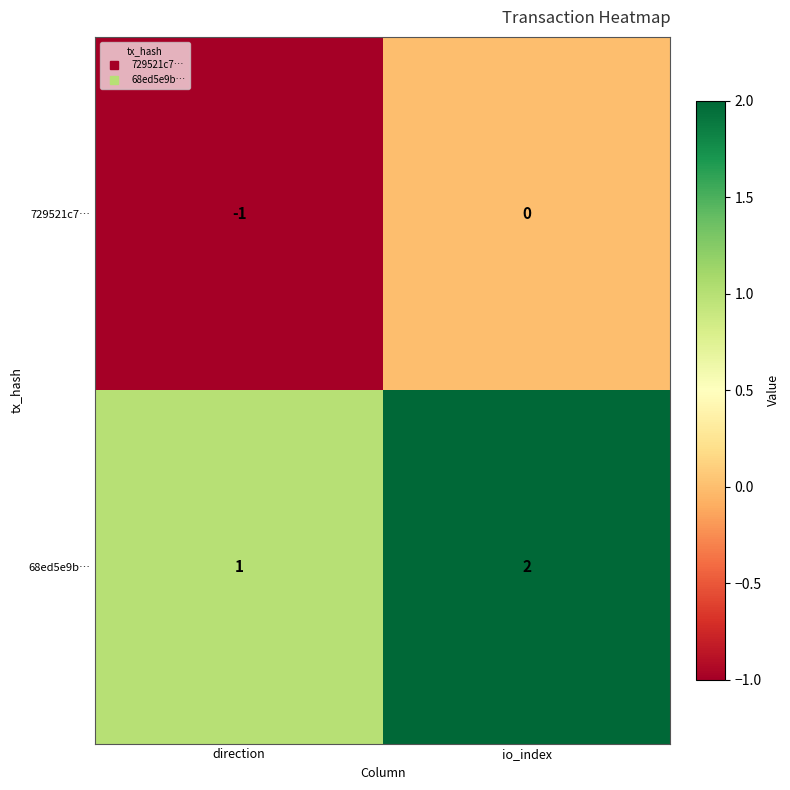

Is it true that 729521c7… equals -1 at io_index?

False